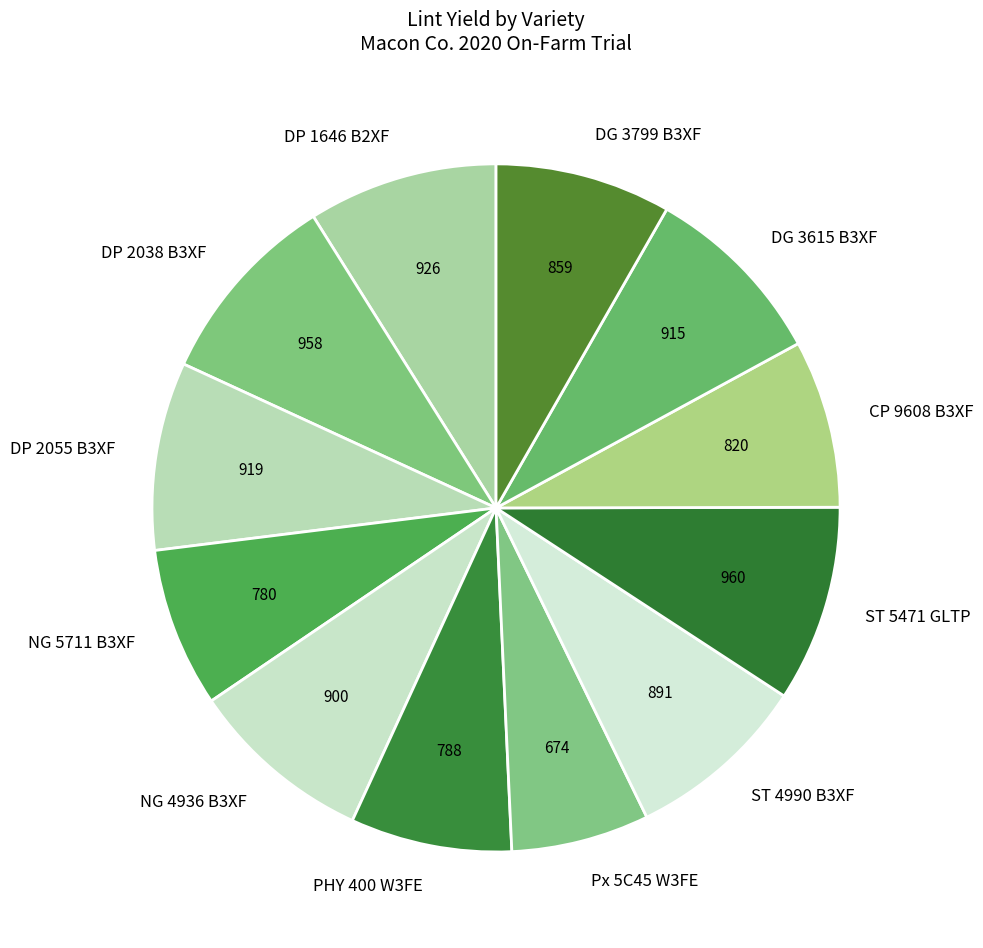

Is the sum of DP 2055 B3XF and NG 4936 B3XF greater than half?

No